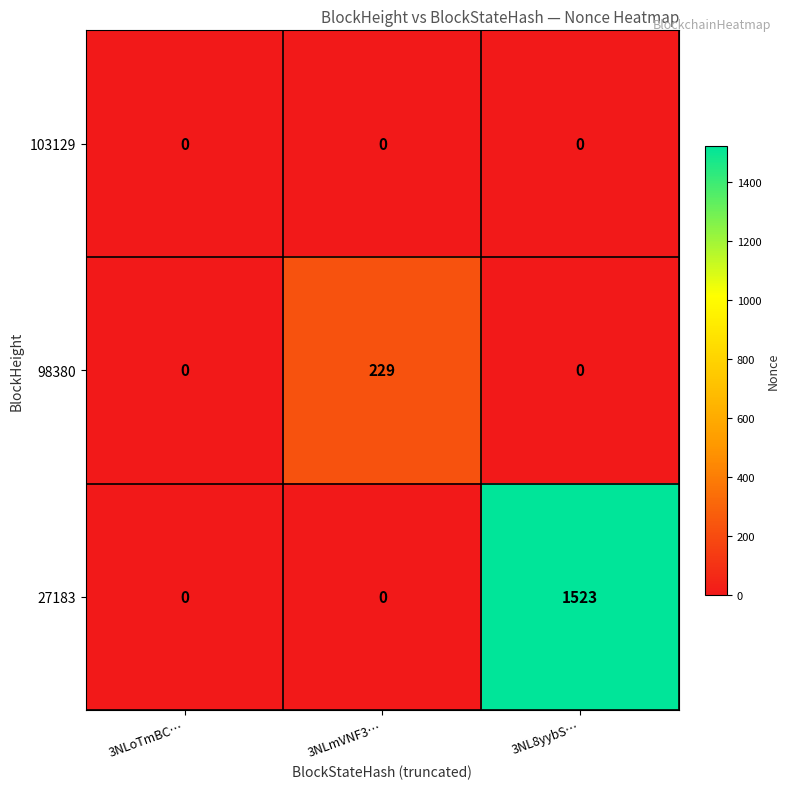

At how many categories does at least one series exceed 1297?

1